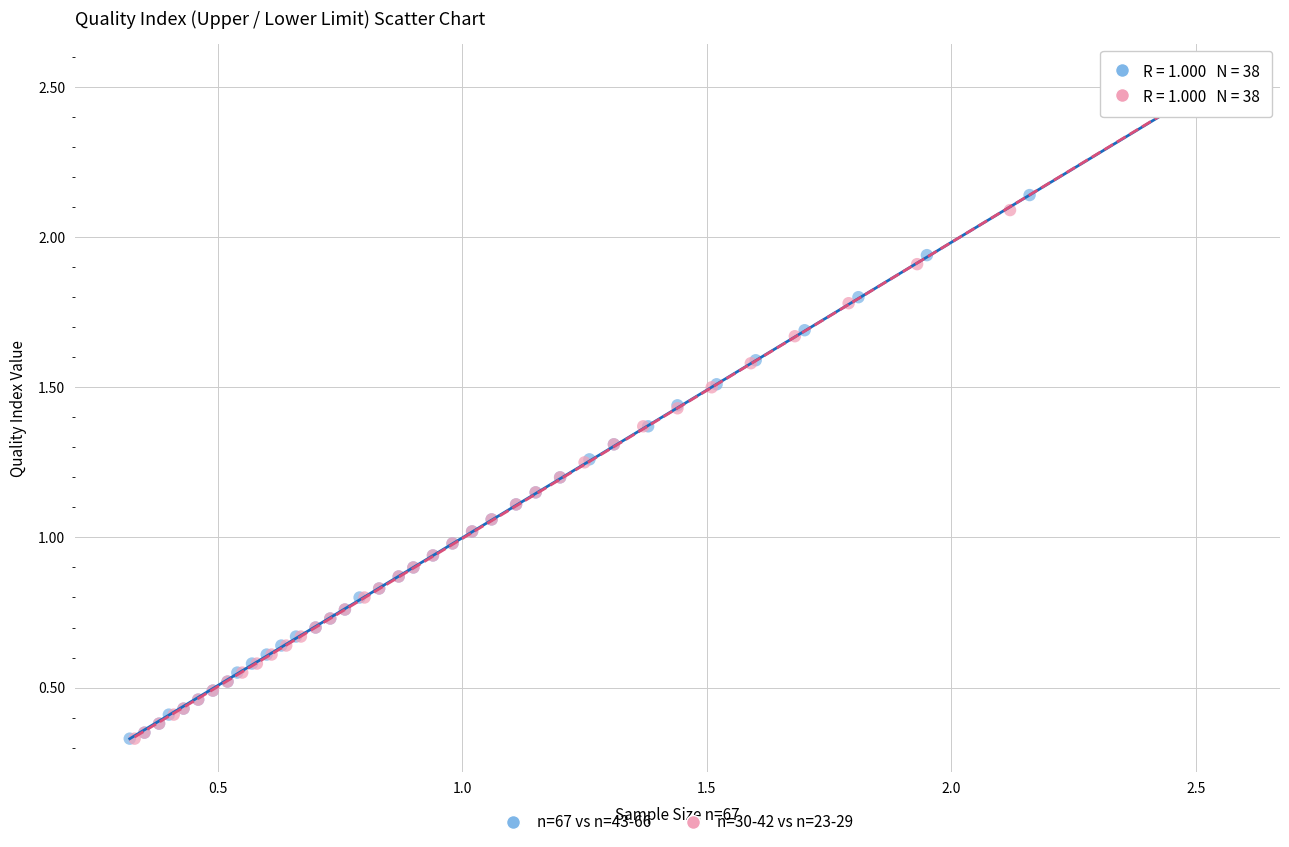

What are all the series names shown in the legend?

n=67 vs n=43-66, n=30-42 vs n=23-29